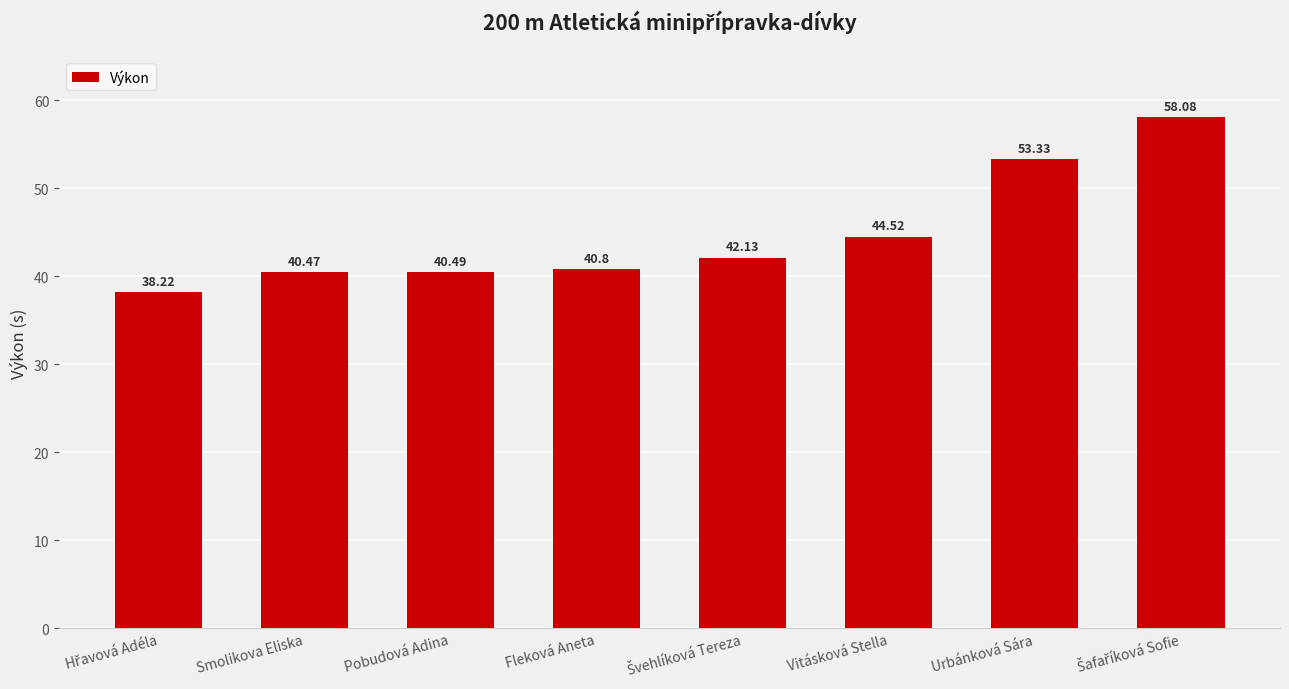

What is the average value?

44.8